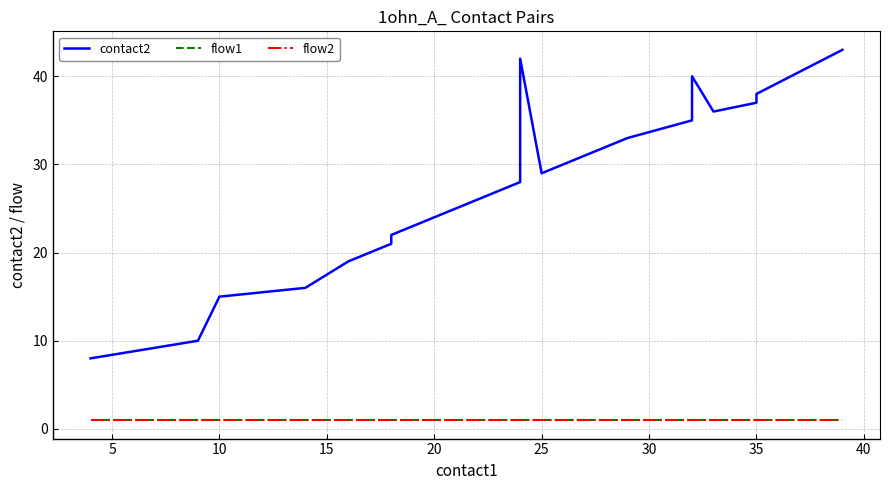

What are all the series names shown in the legend?

contact2, flow1, flow2